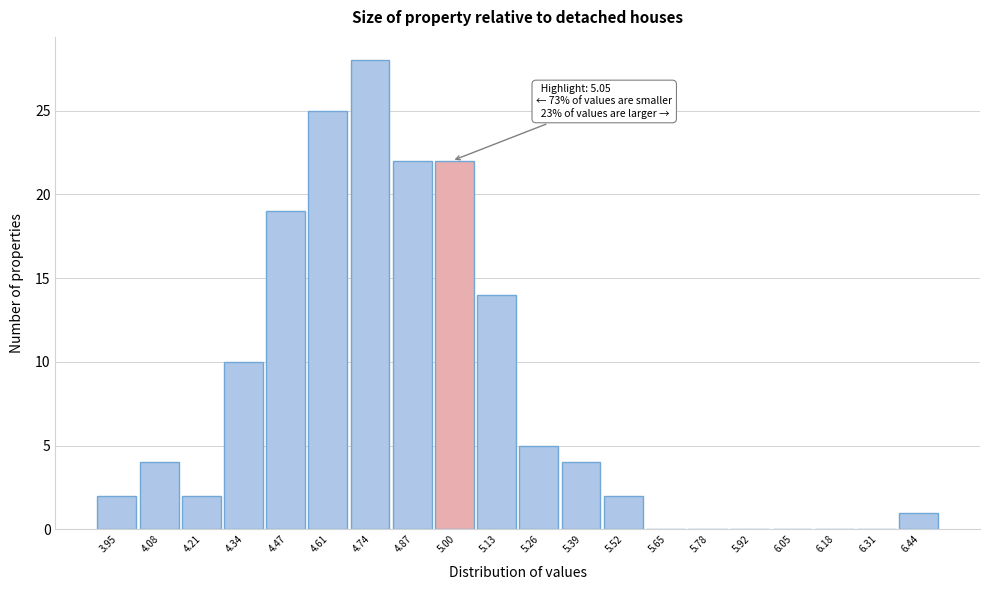

Reading left to right, what are all the values shown in this chart?

3.95=2	4.08=4	4.21=2	4.34=10	4.47=19	4.61=25	4.74=28	4.87=22	5.00=22	5.13=14	5.26=5	5.39=4	5.52=2	5.65=0	5.78=0	5.92=0	6.05=0	6.18=0	6.31=0	6.44=1